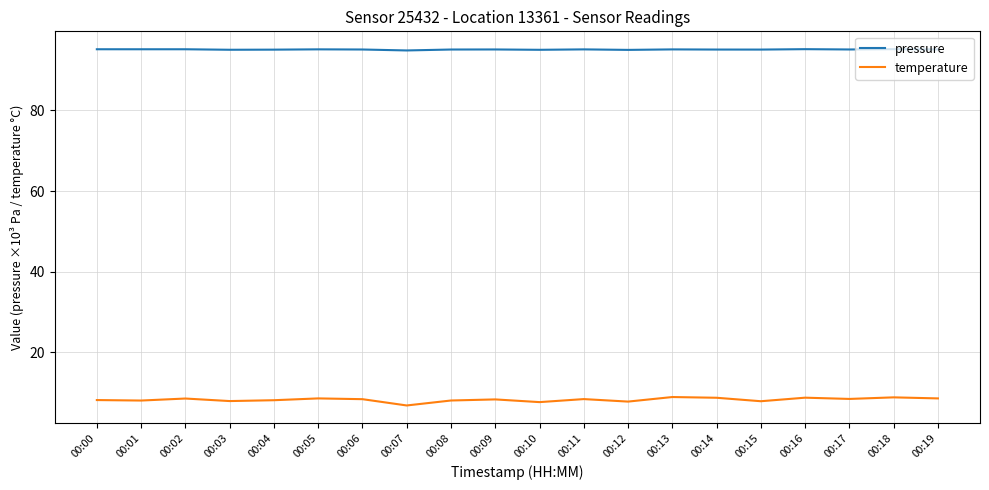

Rank the series by their maximum value, from highest to lowest.

pressure, temperature